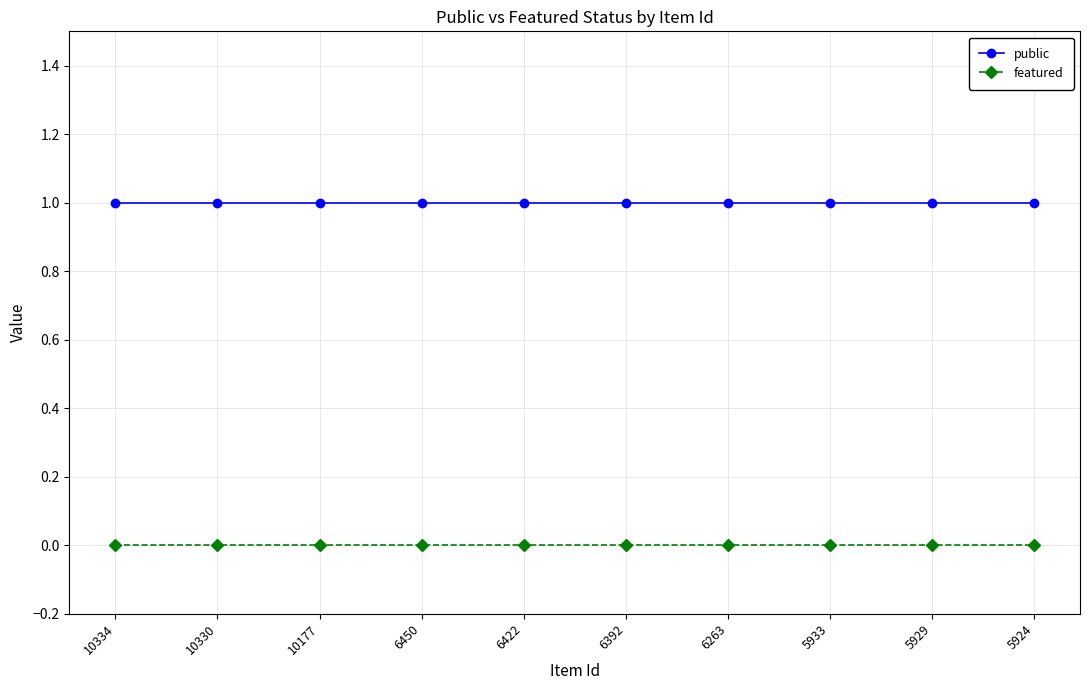

What is the spread (max minus min) of values at 5929?

1